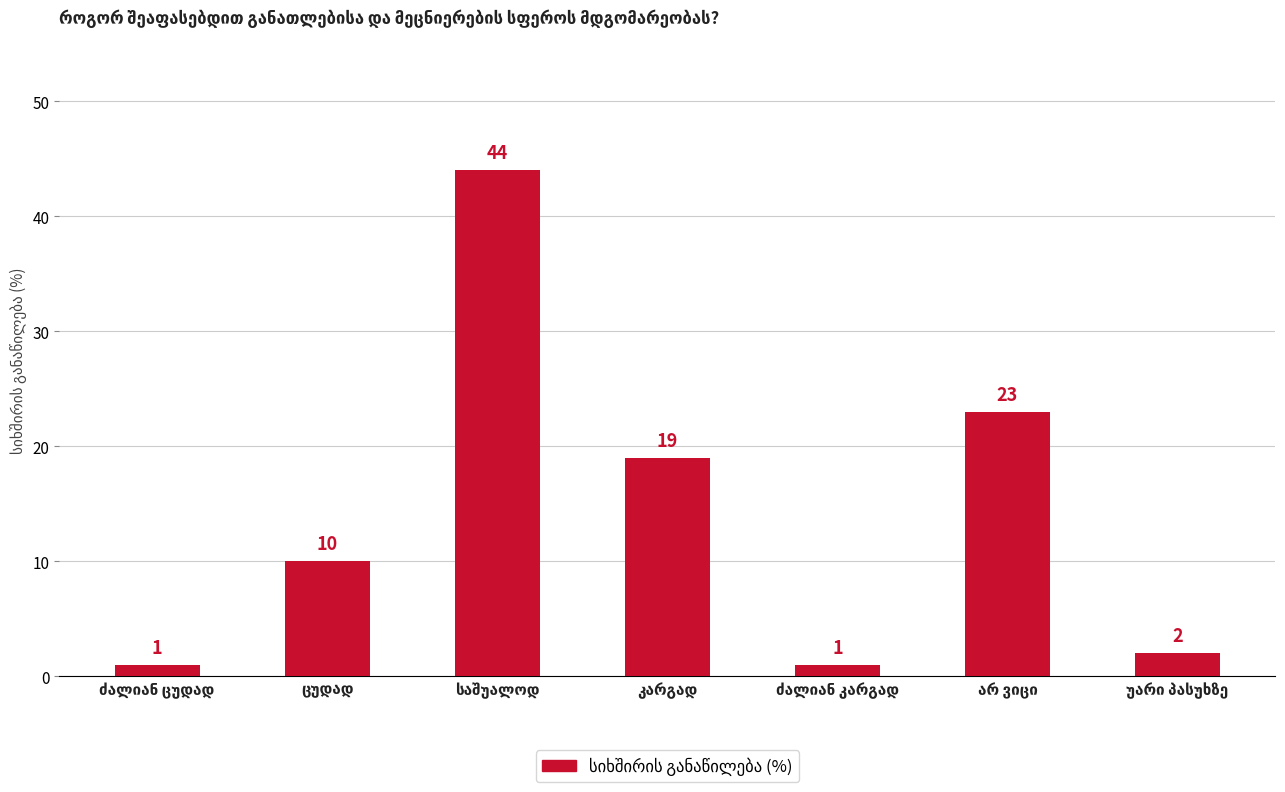

Reading left to right, what are all the values shown in this chart?

1	10	44	19	1	23	2